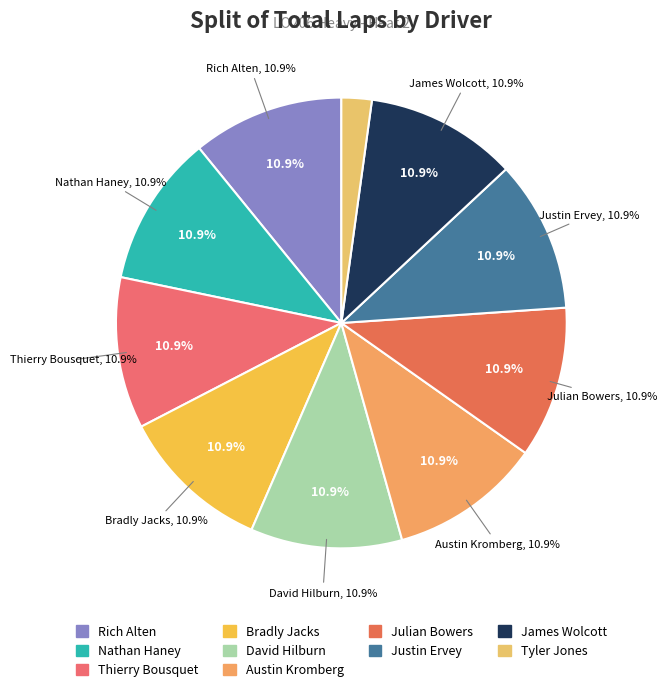

True or false: Justin Ervey accounts for 11% of the total.

True